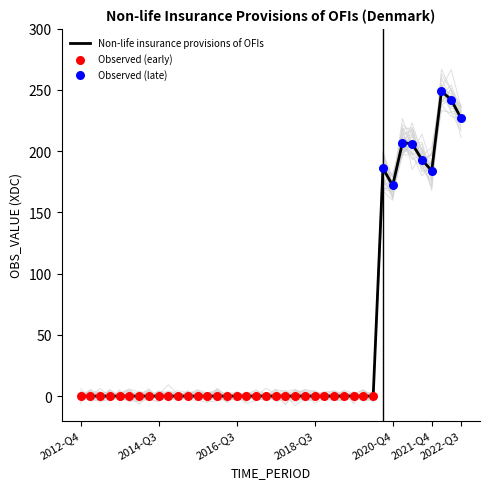

Which has a higher value, 2017-Q2 or 2013-Q2?

2017-Q2